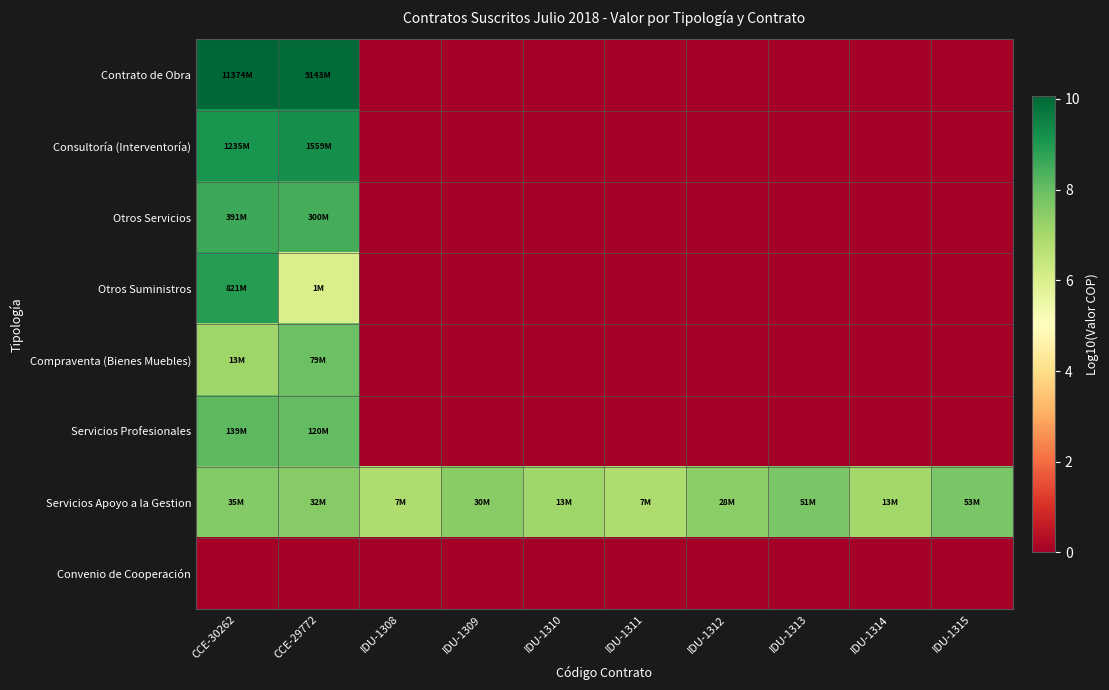

Reading left to right, list all the values displayed in this chart.

Contrato de Obra: CCE-30262=10.1	CCE-29772=10.0	IDU-1308=0.0	IDU-1309=0.0	IDU-1310=0.0	IDU-1311=0.0	IDU-1312=0.0	IDU-1313=0.0	IDU-1314=0.0	IDU-1315=0.0
Consultoría (Interventoría): CCE-30262=9.1	CCE-29772=9.2	IDU-1308=0.0	IDU-1309=0.0	IDU-1310=0.0	IDU-1311=0.0	IDU-1312=0.0	IDU-1313=0.0	IDU-1314=0.0	IDU-1315=0.0
Otros Servicios: CCE-30262=8.6	CCE-29772=8.5	IDU-1308=0.0	IDU-1309=0.0	IDU-1310=0.0	IDU-1311=0.0	IDU-1312=0.0	IDU-1313=0.0	IDU-1314=0.0	IDU-1315=0.0
Otros Suministros: CCE-30262=8.9	CCE-29772=6.0	IDU-1308=0.0	IDU-1309=0.0	IDU-1310=0.0	IDU-1311=0.0	IDU-1312=0.0	IDU-1313=0.0	IDU-1314=0.0	IDU-1315=0.0
Compraventa (Bienes Muebles): CCE-30262=7.1	CCE-29772=7.9	IDU-1308=0.0	IDU-1309=0.0	IDU-1310=0.0	IDU-1311=0.0	IDU-1312=0.0	IDU-1313=0.0	IDU-1314=0.0	IDU-1315=0.0
Servicios Profesionales: CCE-30262=8.1	CCE-29772=8.1	IDU-1308=0.0	IDU-1309=0.0	IDU-1310=0.0	IDU-1311=0.0	IDU-1312=0.0	IDU-1313=0.0	IDU-1314=0.0	IDU-1315=0.0
Servicios Apoyo a la Gestion: CCE-30262=7.5	CCE-29772=7.5	IDU-1308=6.9	IDU-1309=7.5	IDU-1310=7.1	IDU-1311=6.9	IDU-1312=7.4	IDU-1313=7.7	IDU-1314=7.1	IDU-1315=7.7
Convenio de Cooperación: CCE-30262=0.0	CCE-29772=0.0	IDU-1308=0.0	IDU-1309=0.0	IDU-1310=0.0	IDU-1311=0.0	IDU-1312=0.0	IDU-1313=0.0	IDU-1314=0.0	IDU-1315=0.0